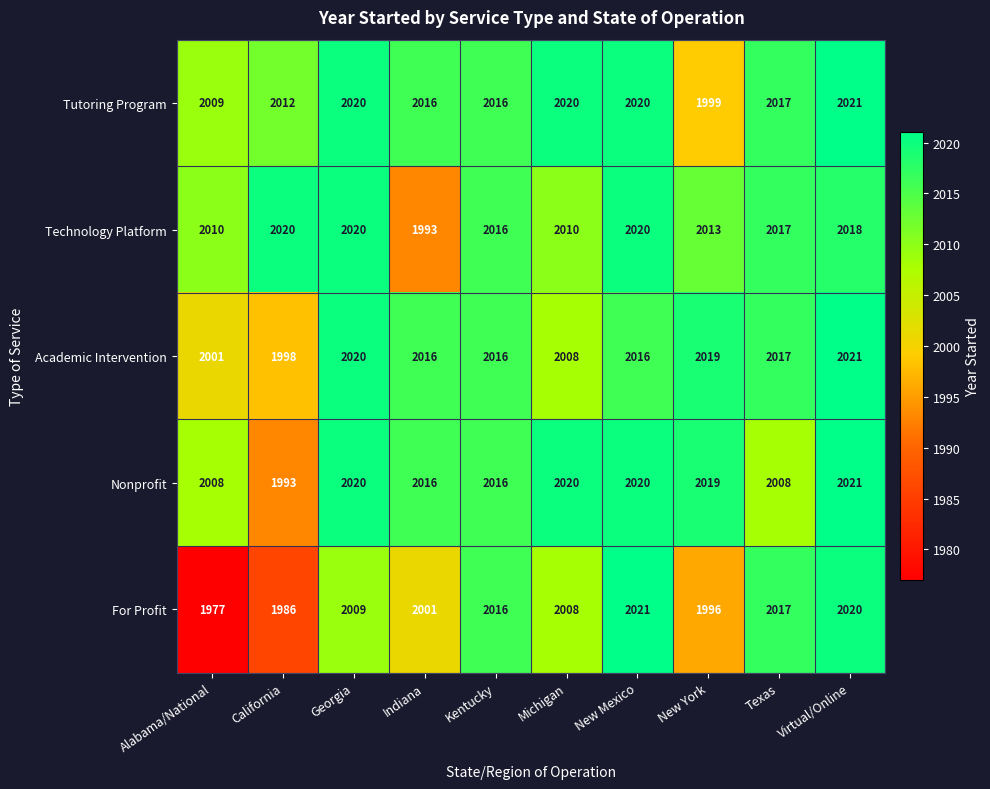

What is the total value across all series at New York?

10046